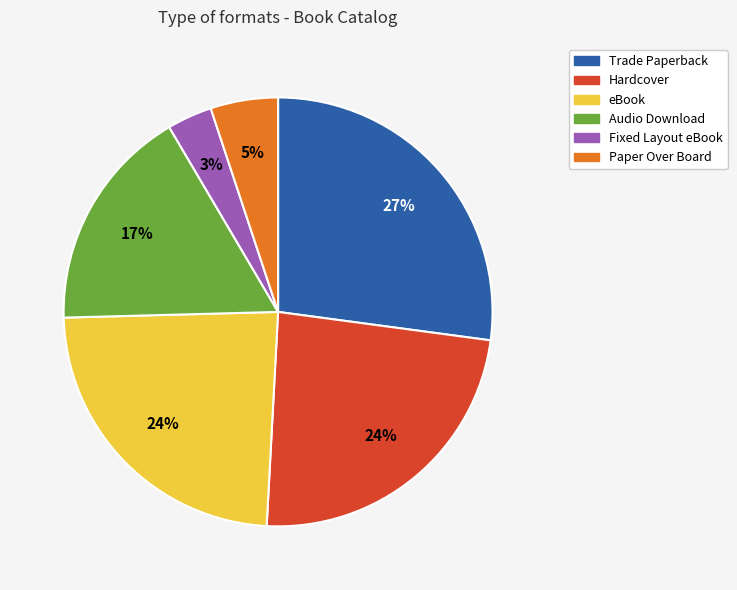

To the nearest percent, what percentage of the pie is Trade Paperback?

27%